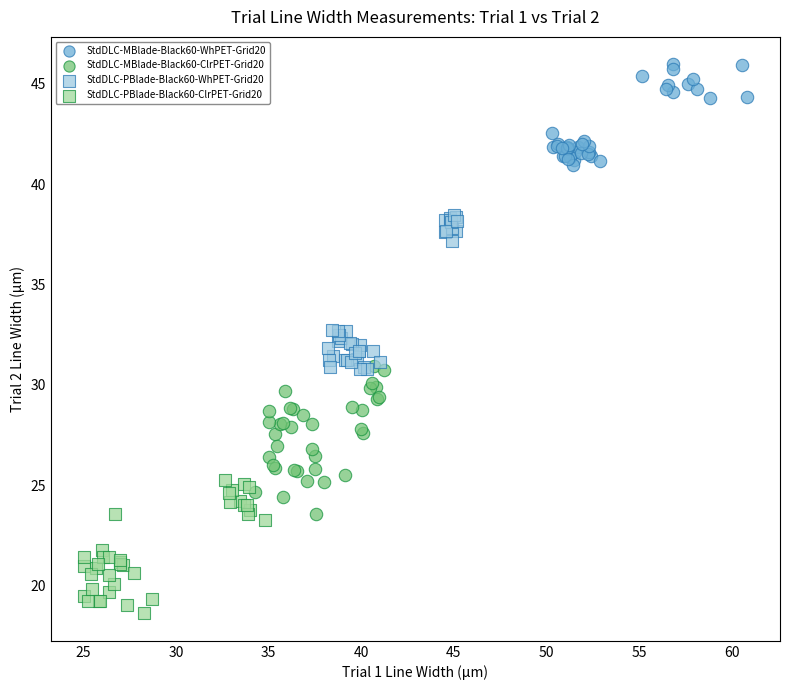

Which series has the largest Y range (max minus min)?

StdDLC-PBlade-Black60-WhPET-Grid20